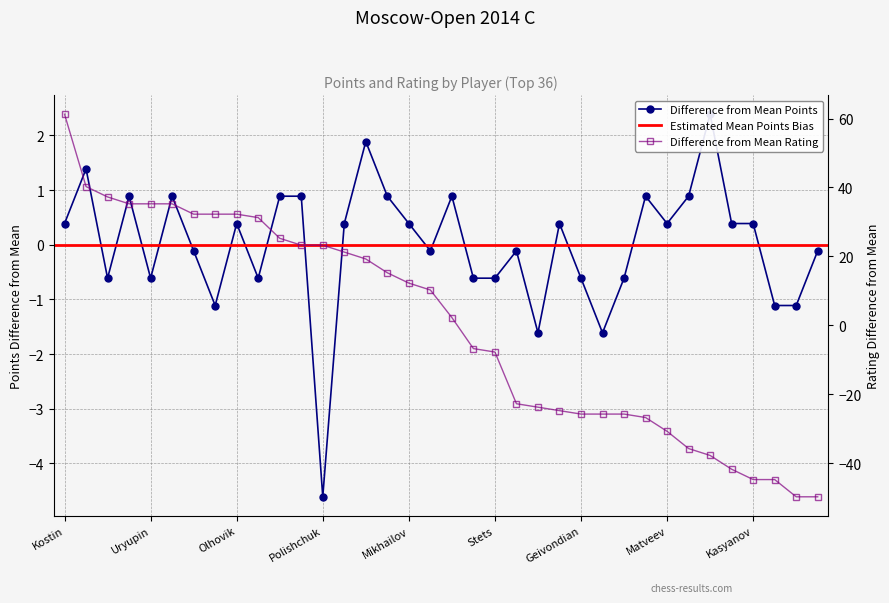

Which category has the lowest value in the Points series?

Polishchuk